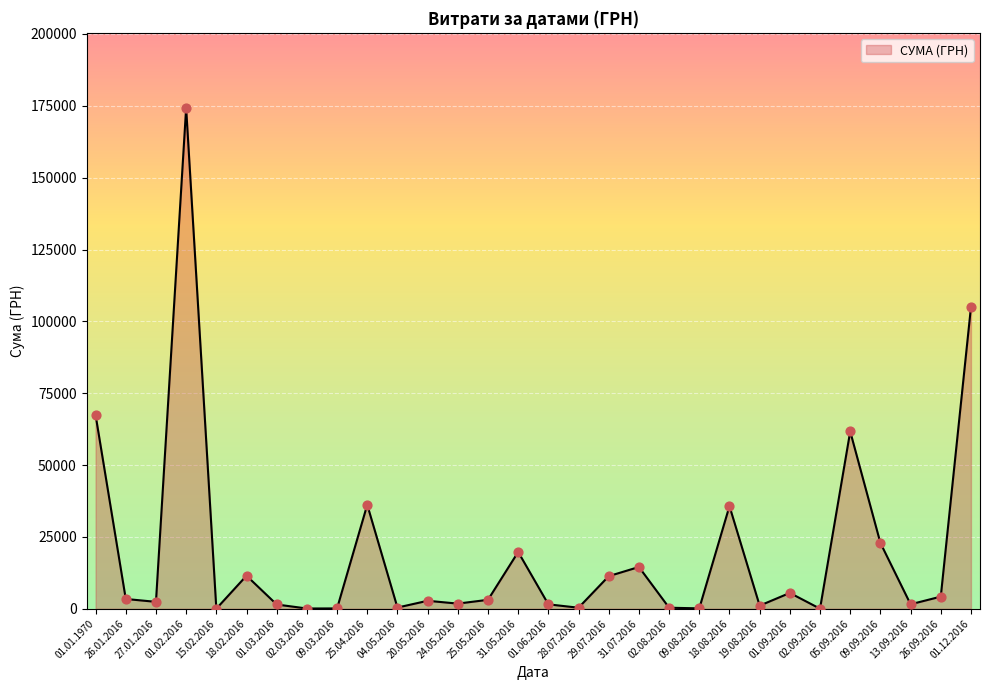

What is the change in value from 01.02.2016 to 01.12.2016?

-69360.3